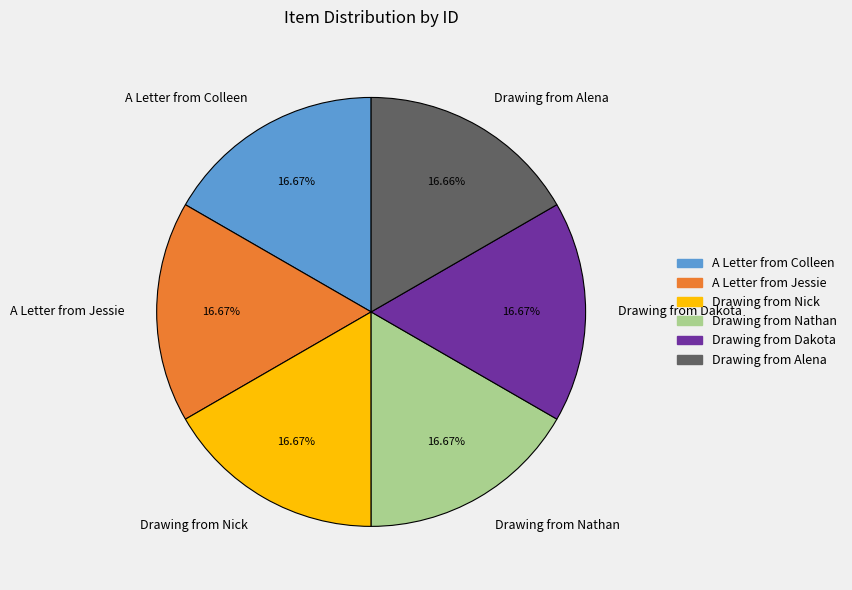

What percentage do A Letter from Colleen and Drawing from Dakota together represent?

33.3%